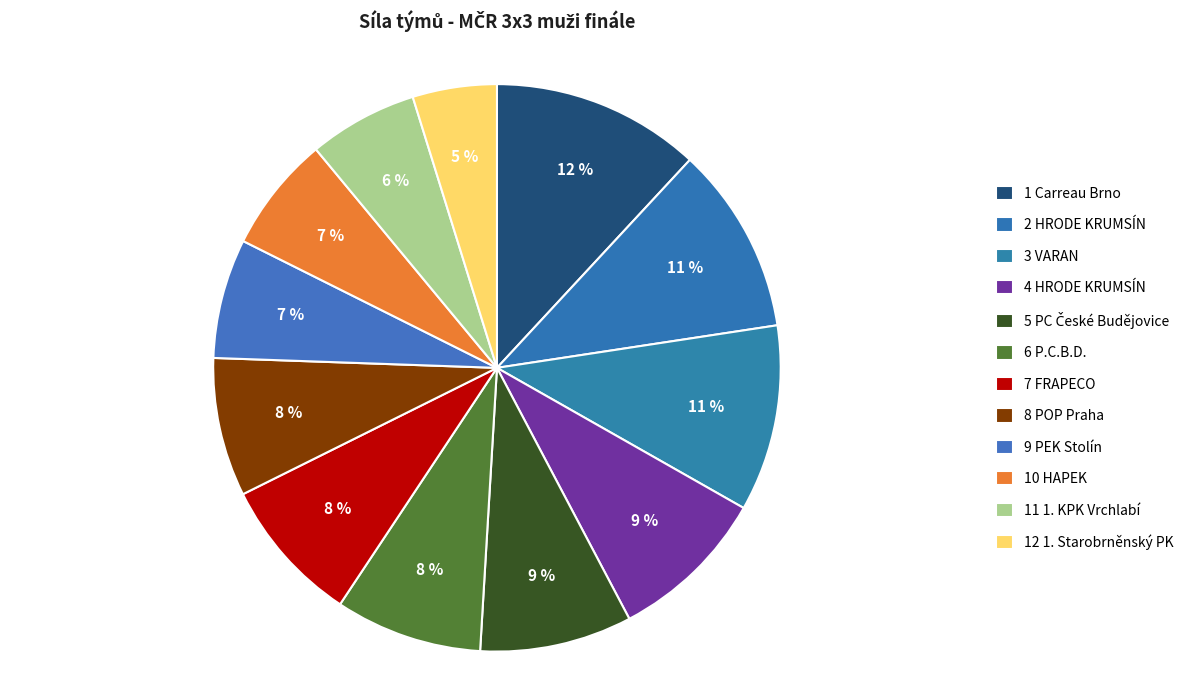

Is there a majority slice in this chart?

No